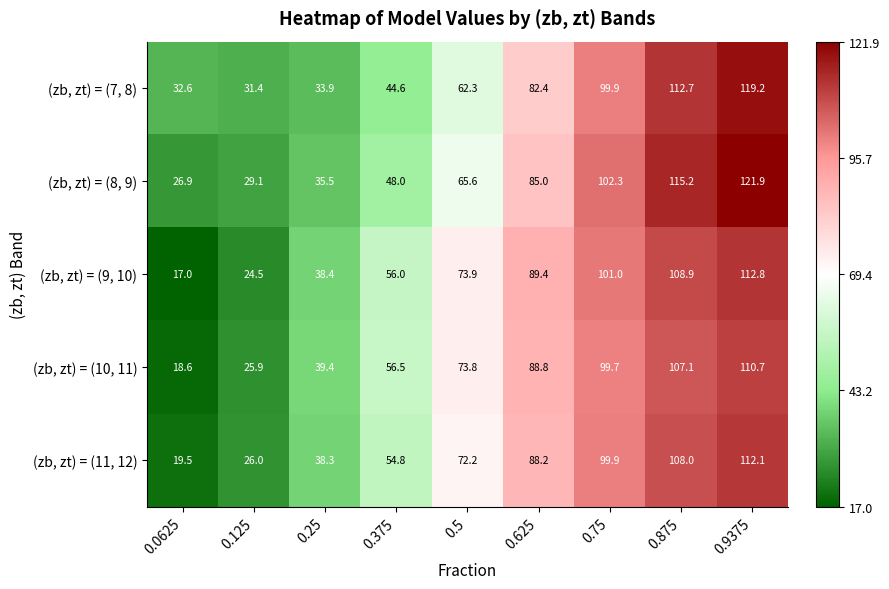

How many data points in (zb, zt) = (11, 12) are above 72?

5